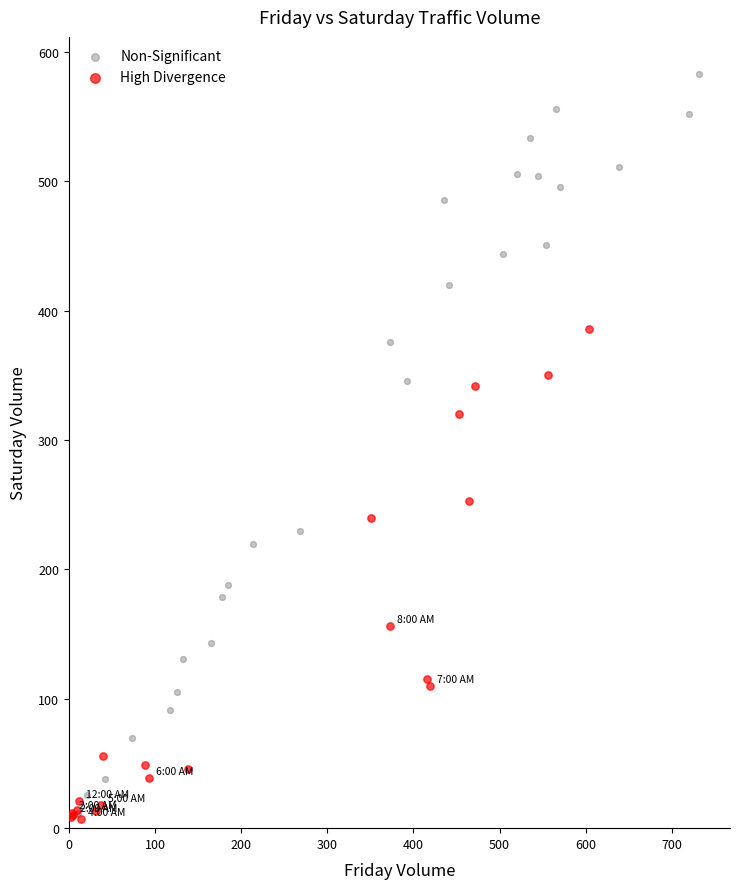

Which series has the widest spread of Y values?

Non-Significant